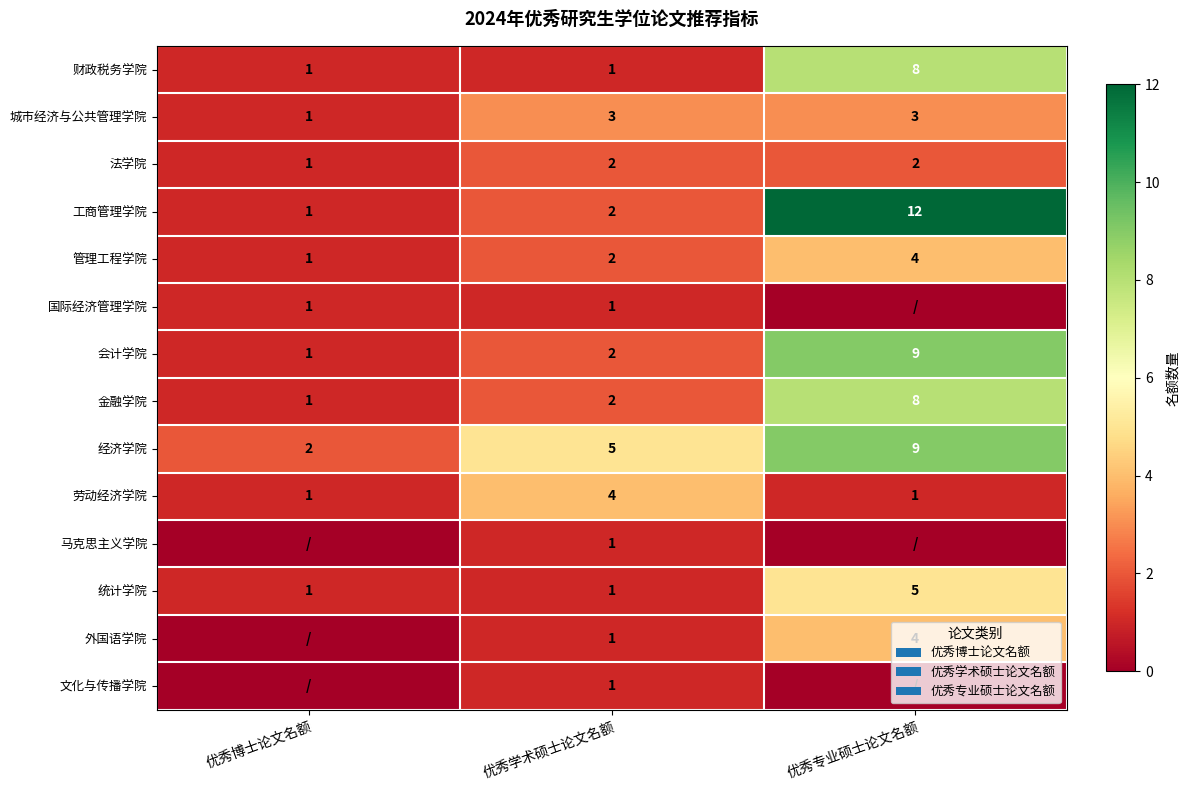

What is the difference between the maximum and minimum values in the 统计学院 series?

4